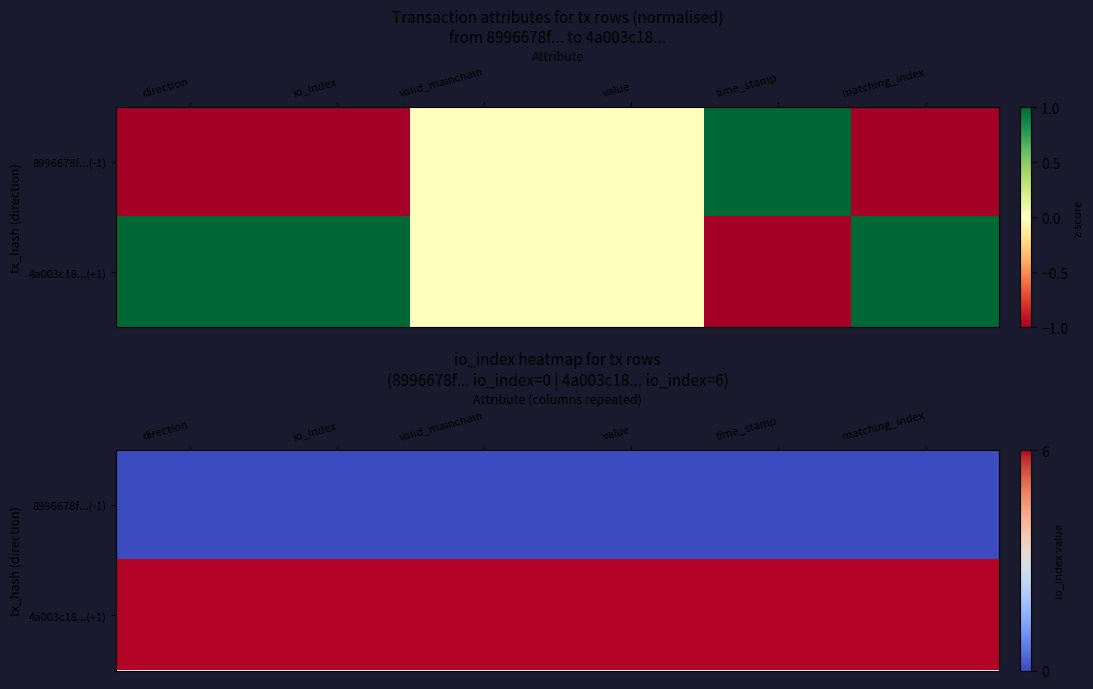

Is the value of 4a003c18...(+1) at direction greater than the value of 8996678f...(-1) at valid_mainchain?

Yes